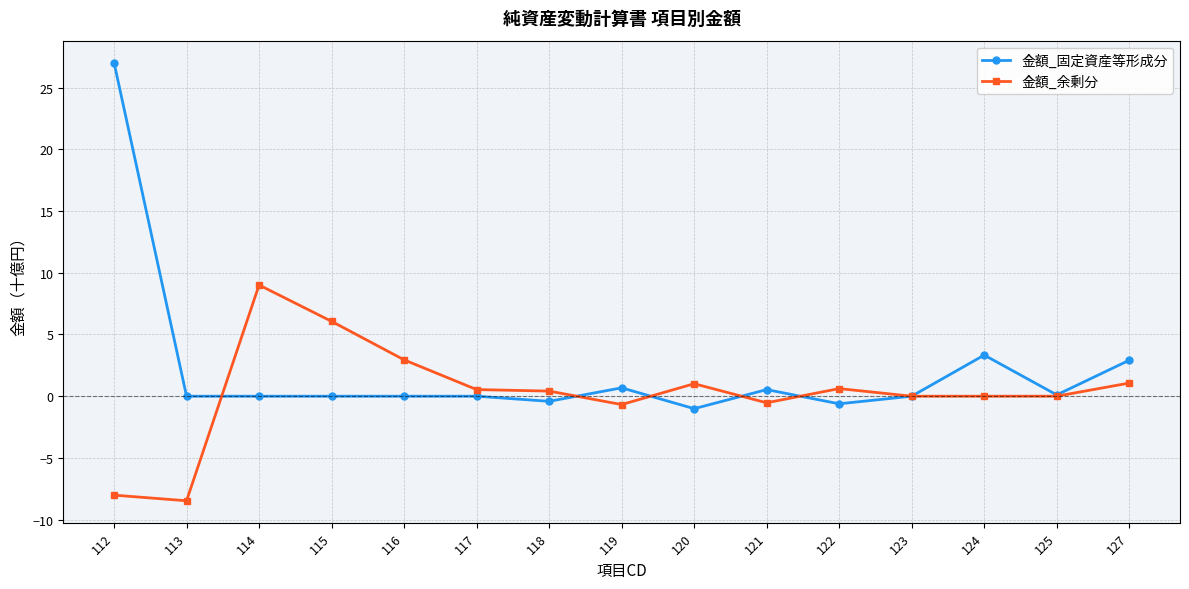

Where is the first local maximum for 金額_余剰分?

114